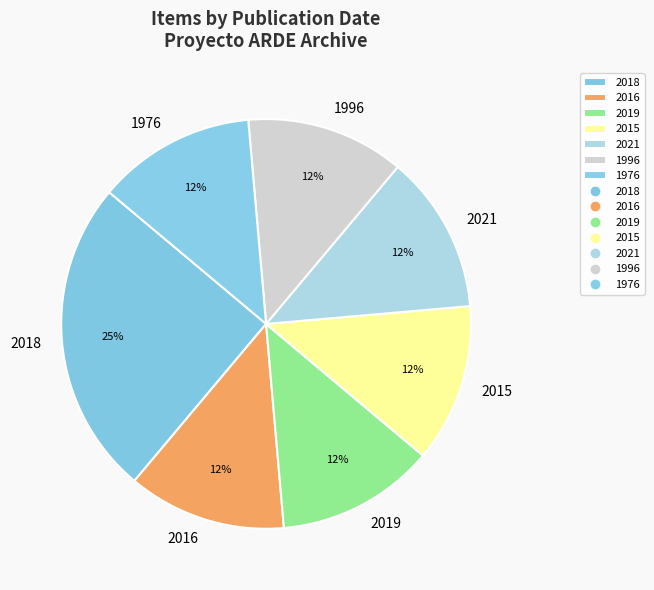

Is the sum of 1976 and 2015 greater than half?

No